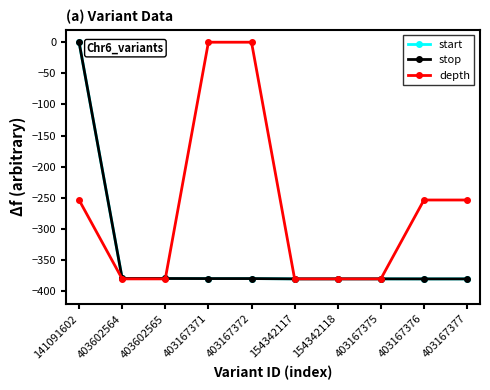

What is the total value across all series at 403167372?

-759.0